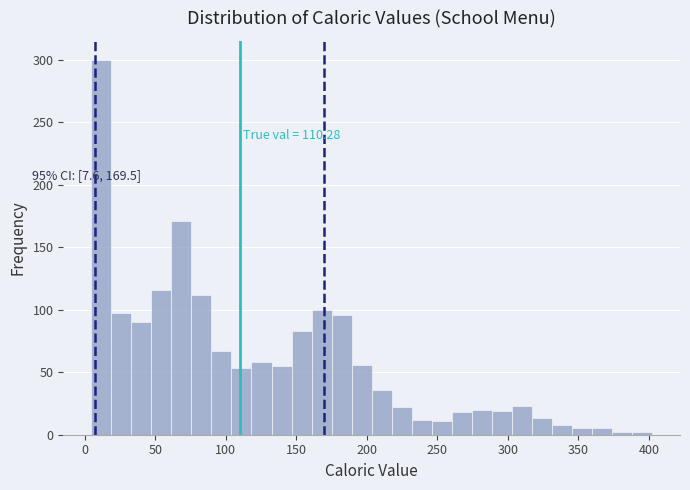

Read against the x-axis, roughly where is the centre of the tallest bar?

10